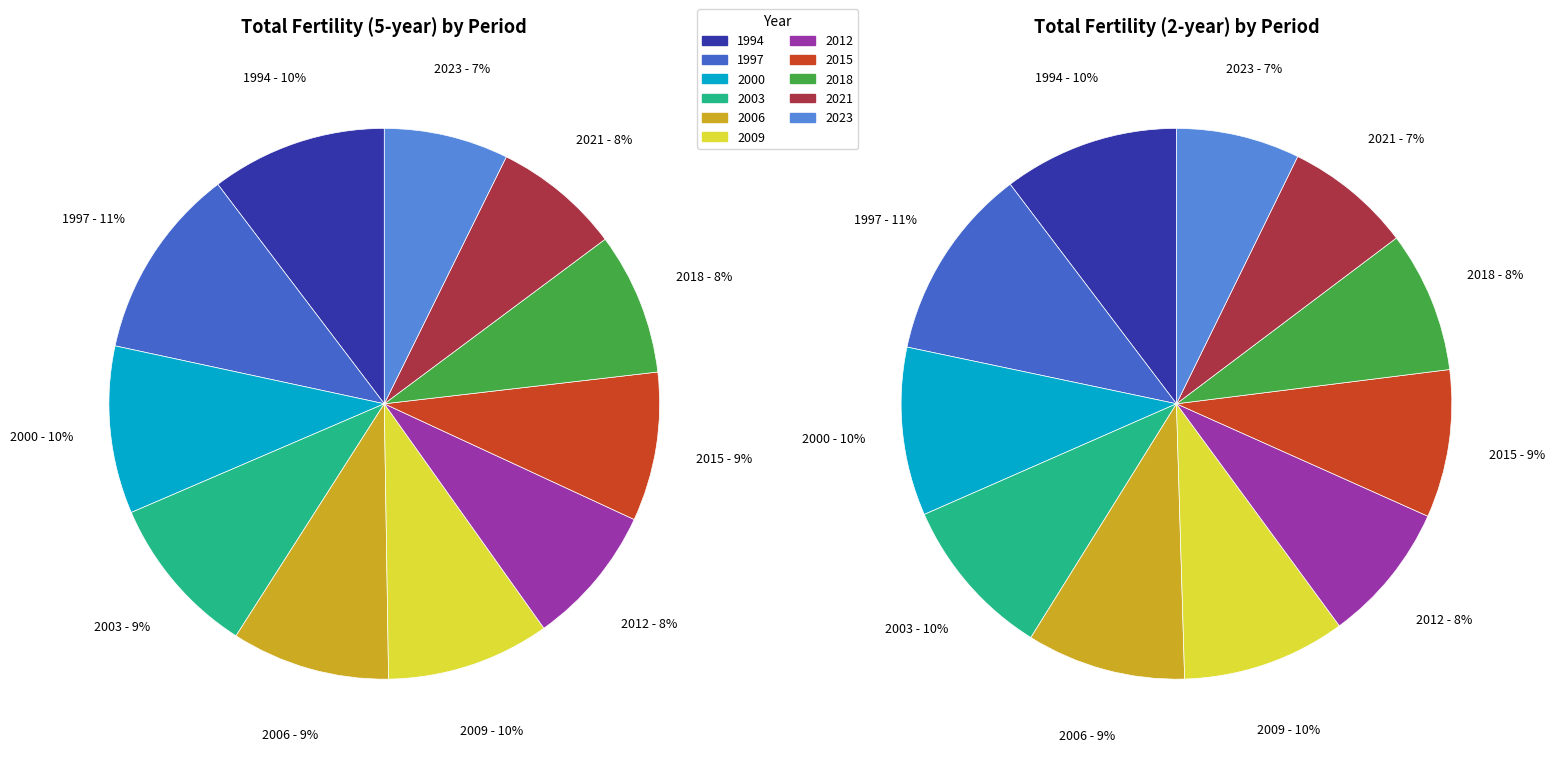

The 2012 slice represents 1% of the pie. True or false?

False